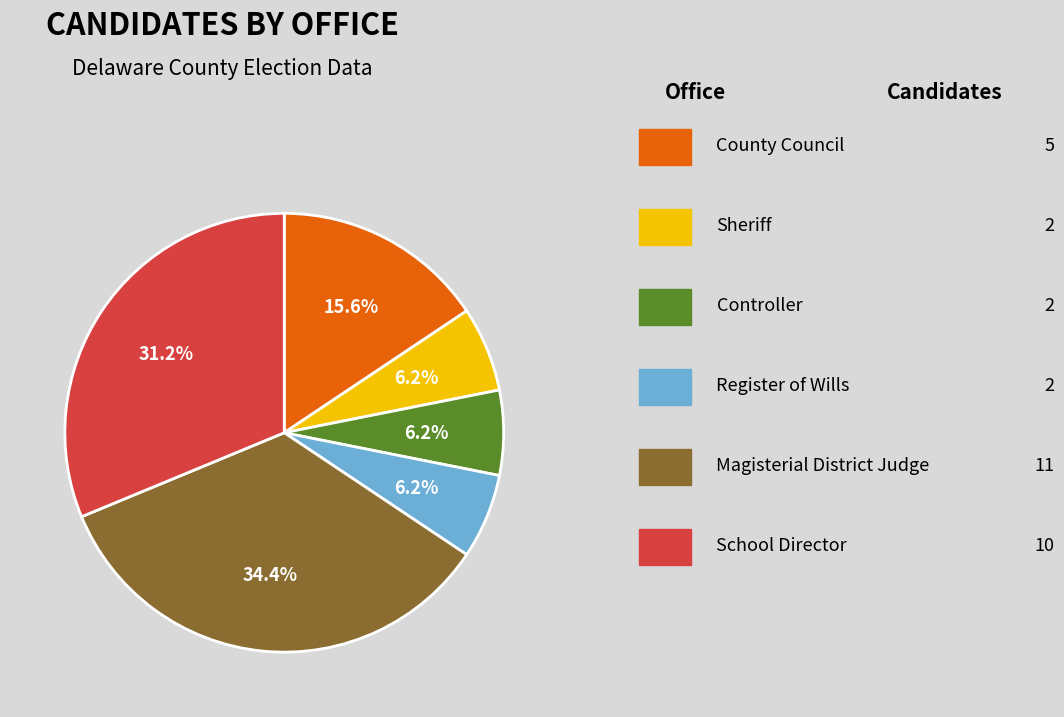

Is there any slice that represents more than half of the pie?

No